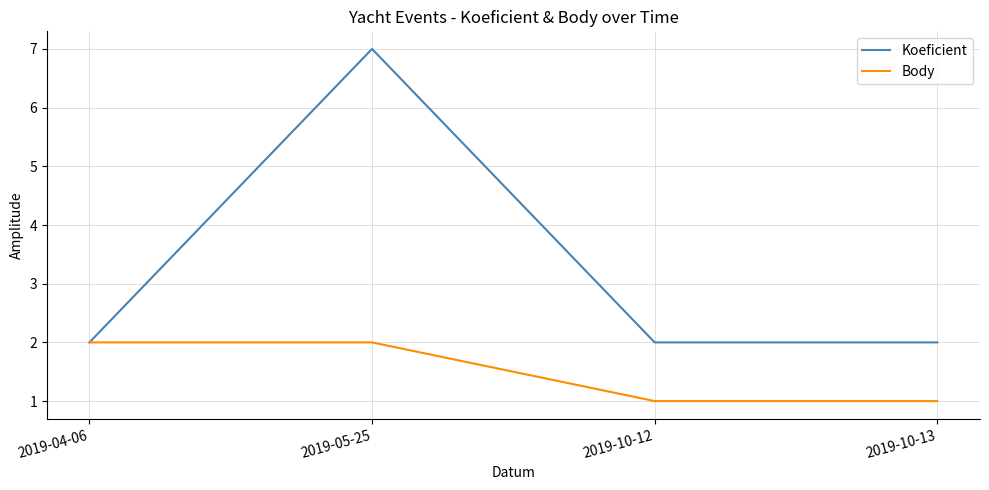

Is this an area chart (filled region under the line)?

No